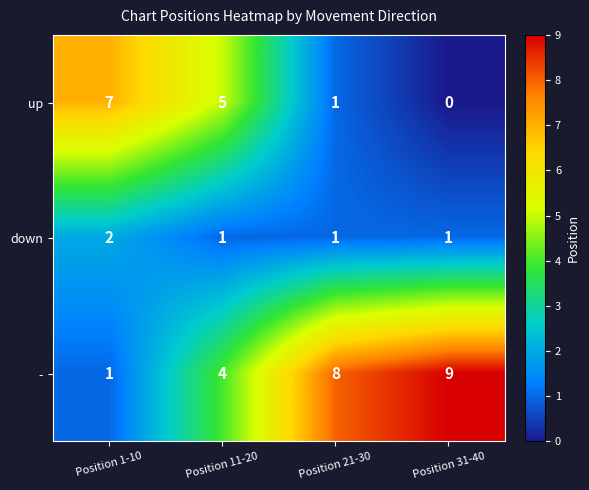

At which category does the chart reach its peak across all series?

Position 31-40